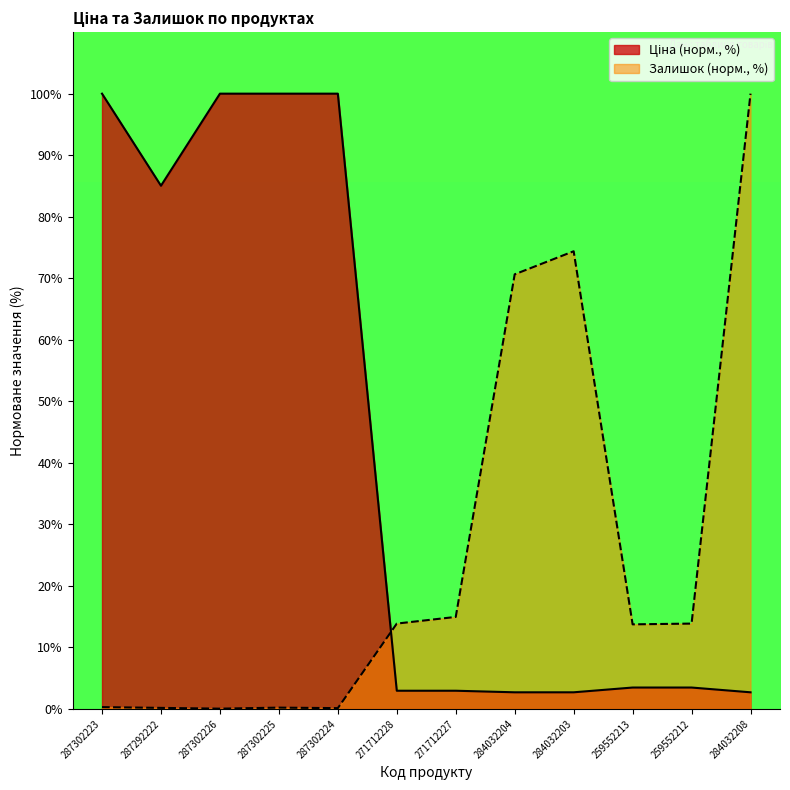

What is the average value of the Ціна series?

42.2